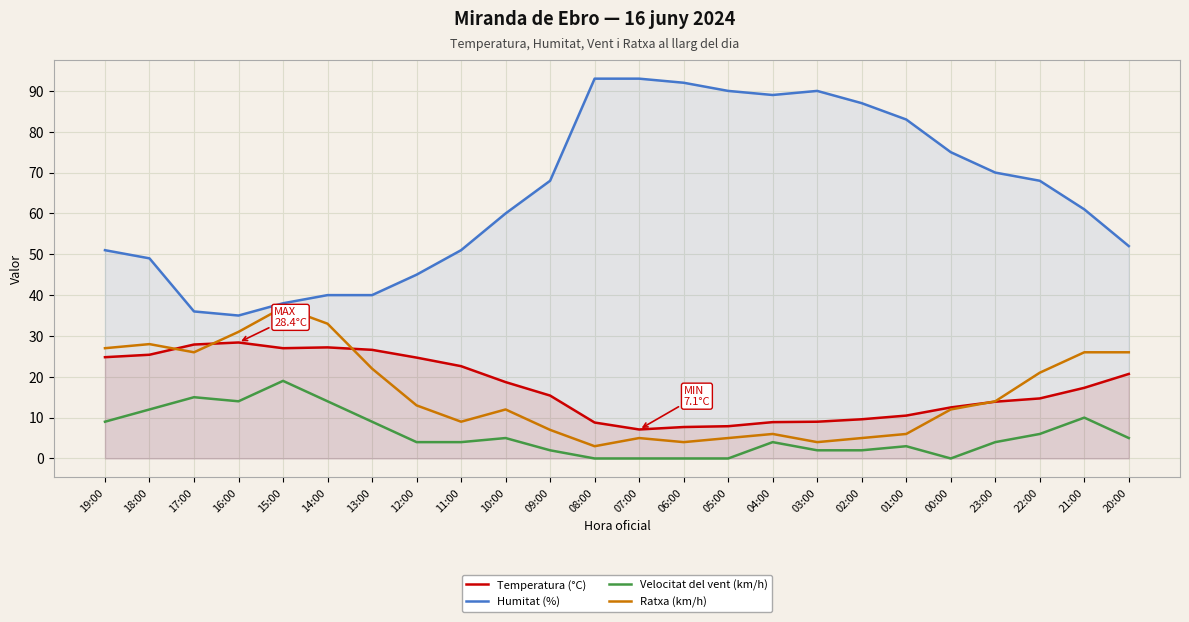

True or false: Humitat (%) has a value of 9.7 at 12:00.

False